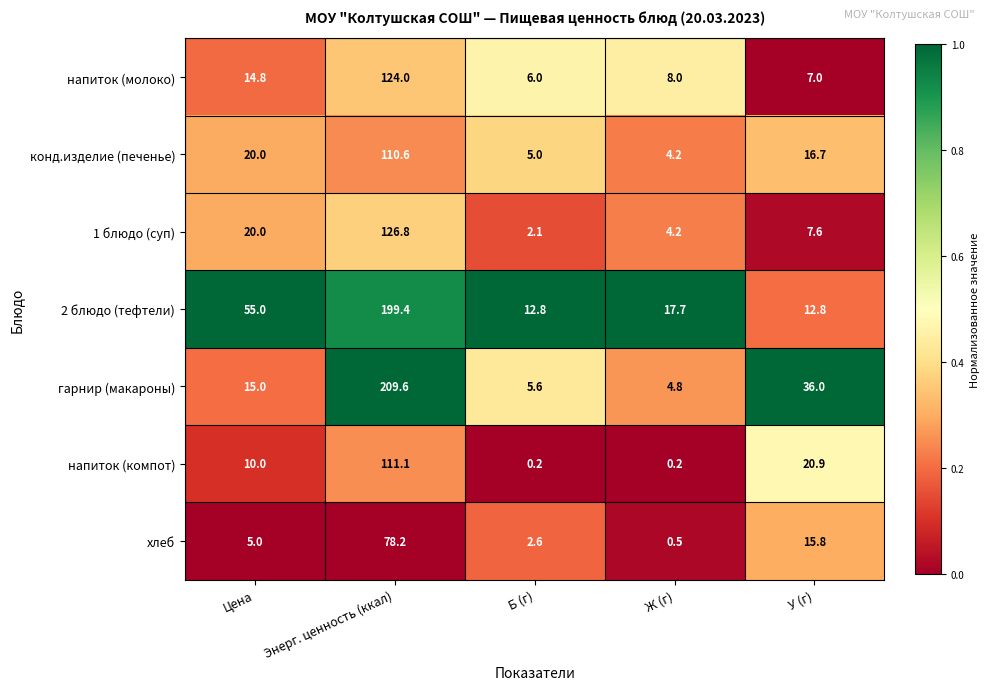

What is the difference between the 1 блюдо (суп) values at Энерг. ценность (ккал) and Цена?

106.8